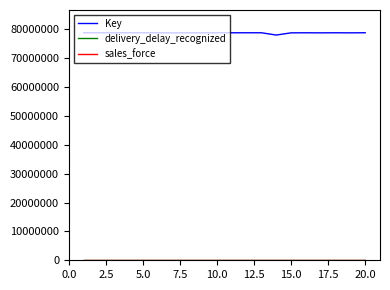

Which series has the widest spread of values?

Key